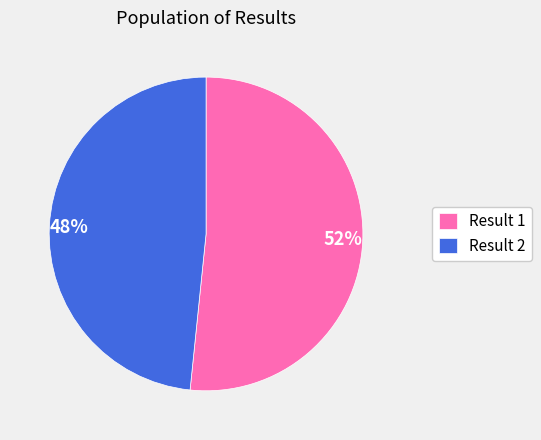

What is the ratio of the value at 52% to the value at 48%?

1.1